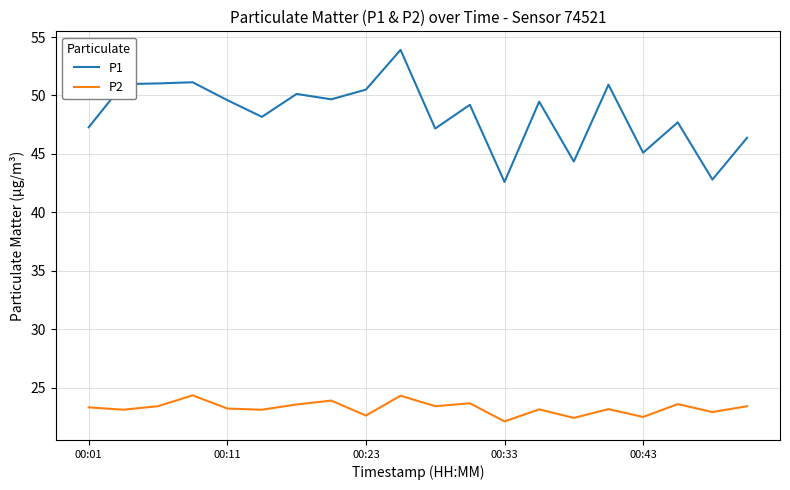

List the series in order of their overall mean, lowest first.

P2, P1